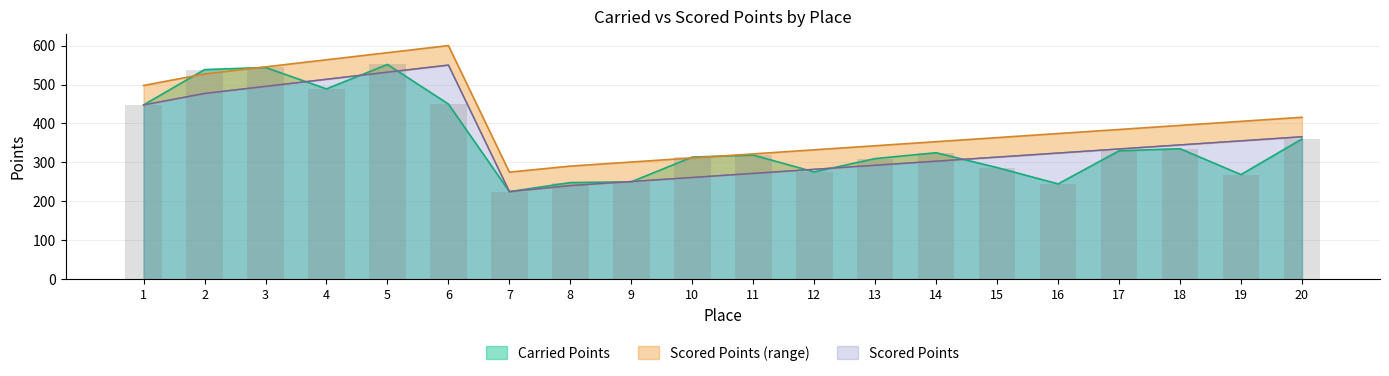

Which has a higher value, 4 or 16?

4